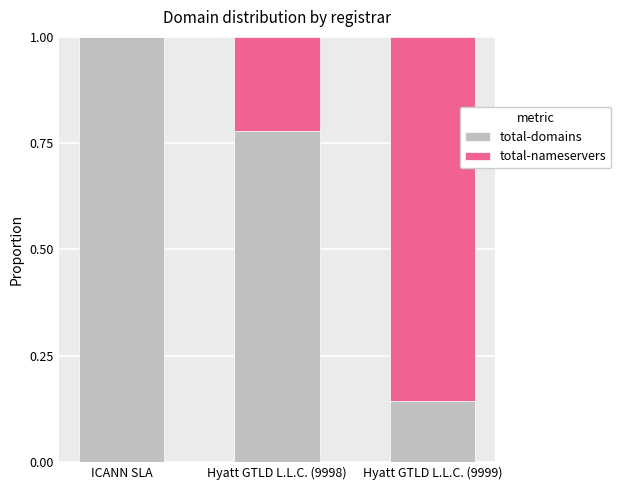

What is the total value across all series at ICANN SLA?

1.0